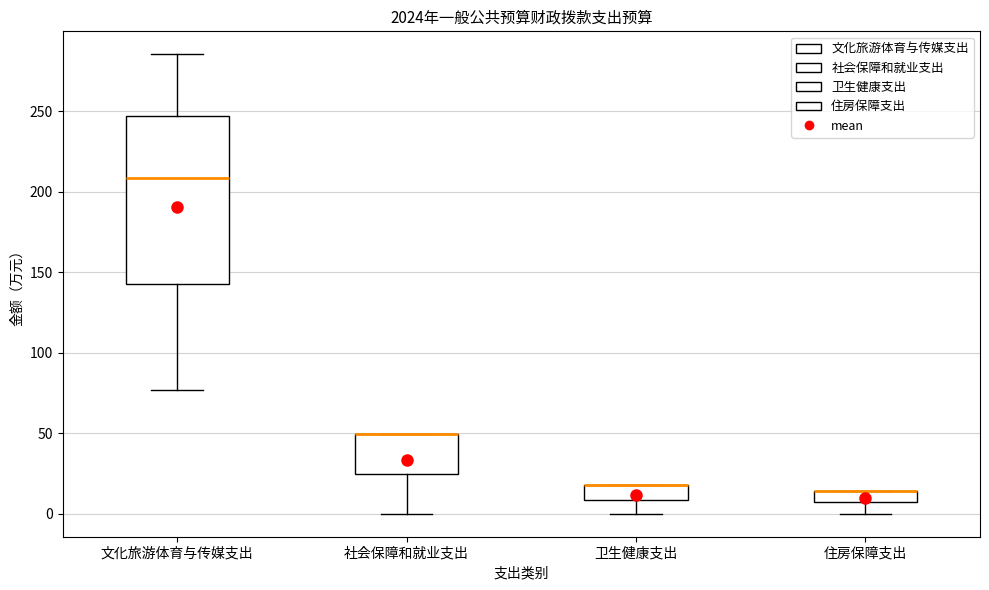

Where does the lower whisker of the box for 卫生健康支出 end on the y-axis? The values are not printed on the chart, so give them approximately, as read against the axis.

0